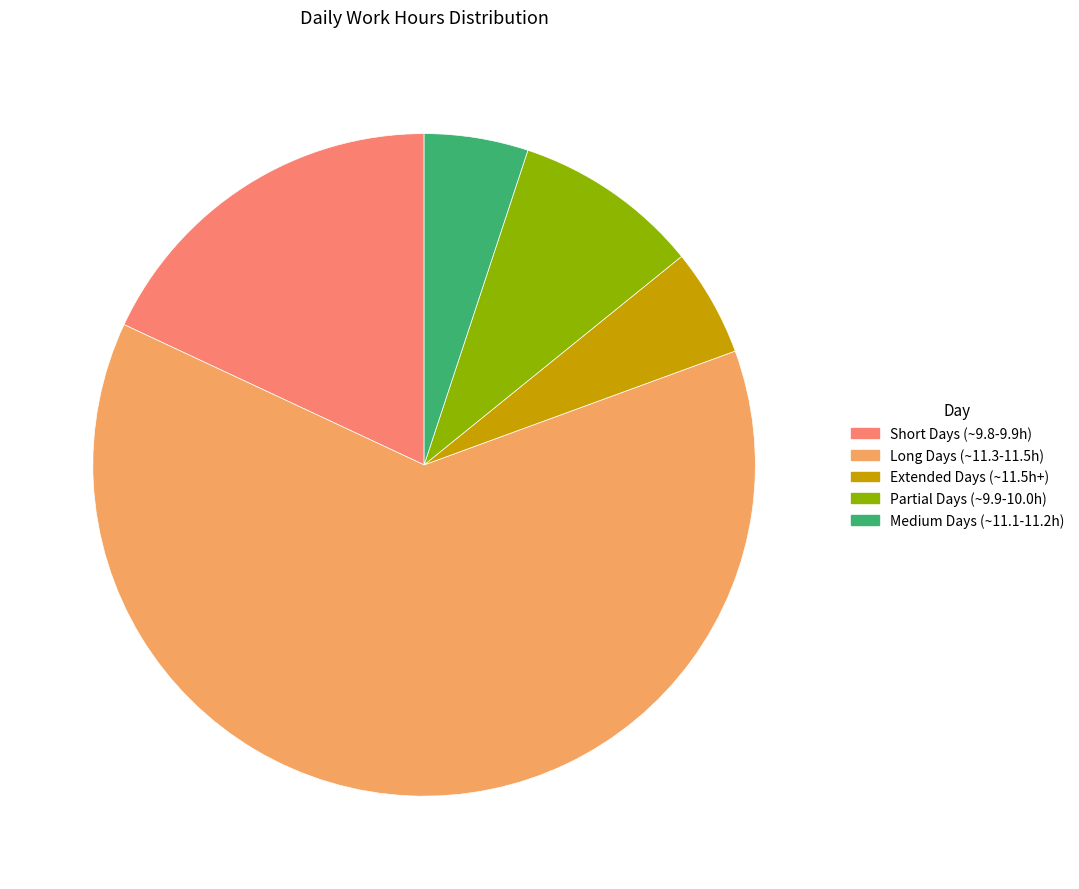

Is the sum of Partial Days (~9.9-10.0h) and Long Days (~11.3-11.5h) greater than half?

Yes